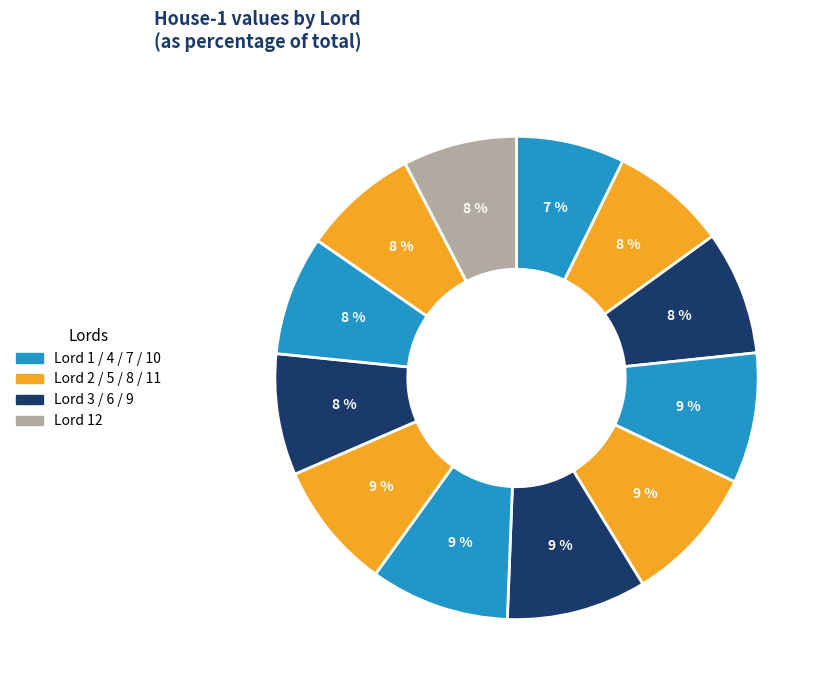

Count the number of slices in the pie.

12